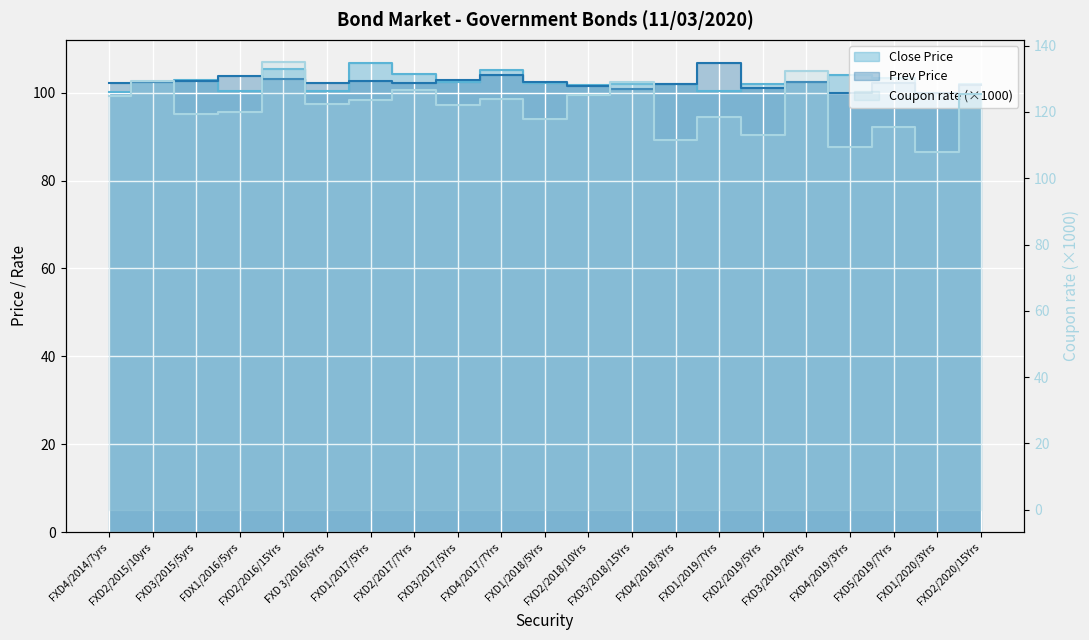

True or false: Coupon rate and Close Price cross at least once.

False